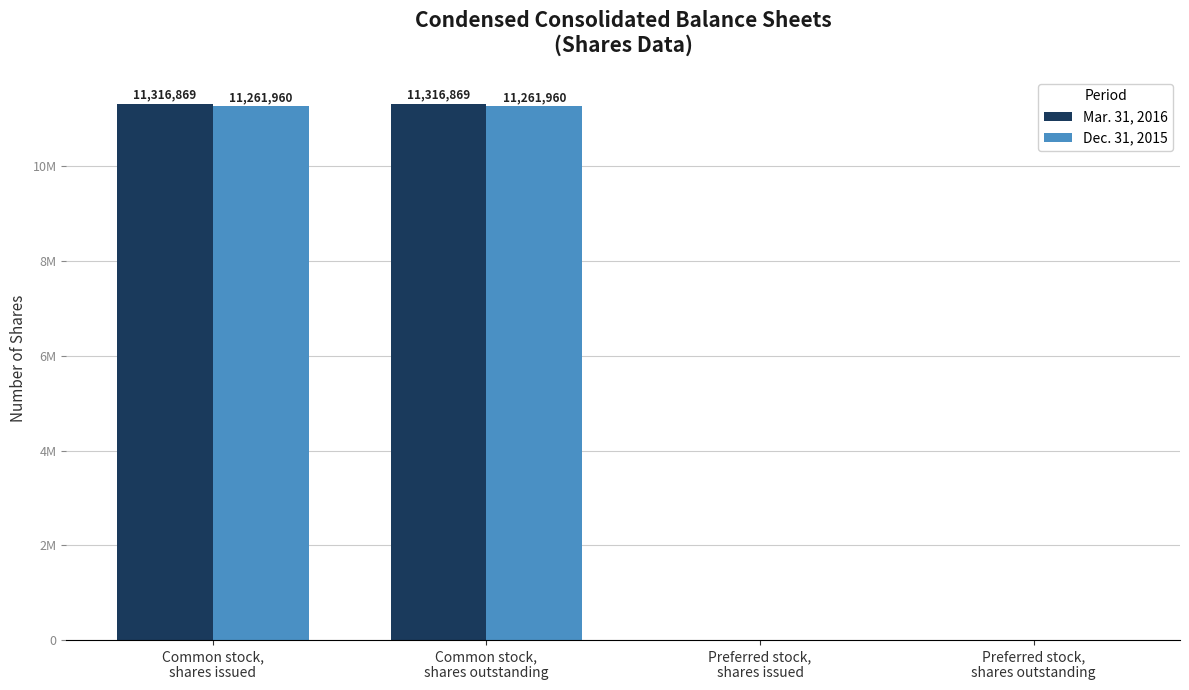

Read the Mar. 31, 2016 value at Common stock,
shares outstanding.

11316869